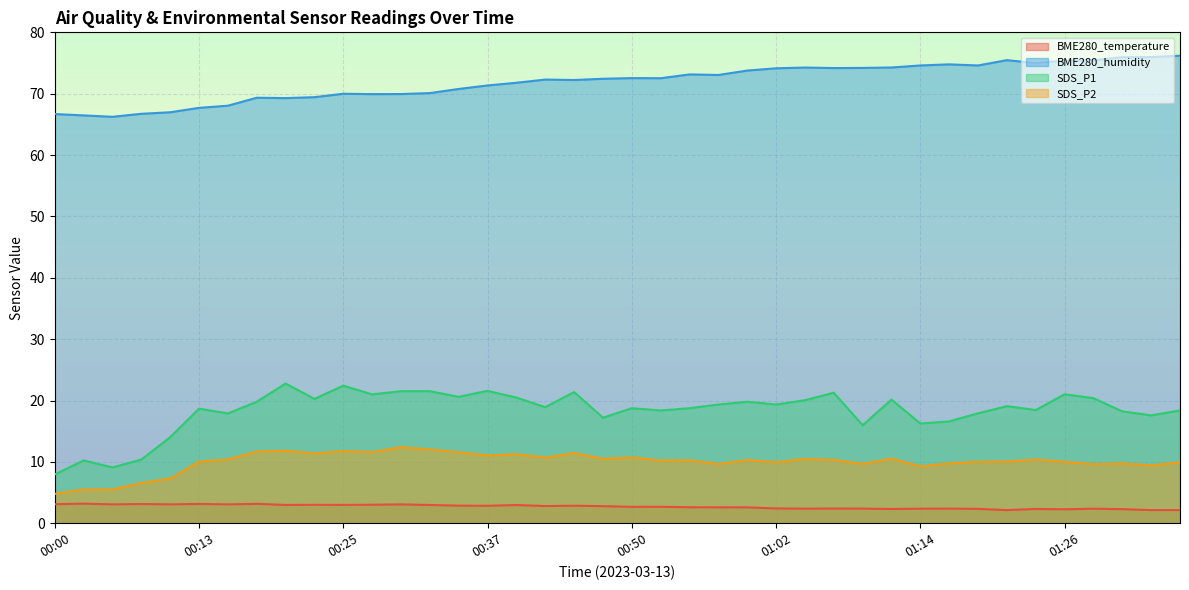

Reading left to right, extract all data points from this chart.

BME280_temperature: 3.1	3.2	3.1	3.1	3.1	3.1	3.1	3.2	3.0	3.0	3.0	3.0	3.1	3.0	2.9	2.8	3.0	2.8	2.9	2.8	2.7	2.7	2.6	2.6	2.6	2.4	2.4	2.4	2.4	2.3	2.4	2.4	2.3	2.1	2.3	2.3	2.4	2.3	2.1	2.1
BME280_humidity: 66.7	66.5	66.2	66.7	67.0	67.7	68.1	69.4	69.3	69.5	70.0	70.0	70.0	70.1	70.8	71.4	71.8	72.3	72.2	72.5	72.6	72.5	73.2	73.1	73.8	74.2	74.3	74.2	74.2	74.3	74.6	74.8	74.6	75.5	75.0	75.4	75.5	76.0	76.0	76.2
SDS_P1: 8.0	10.2	9.1	10.4	14.0	18.7	17.9	19.8	22.8	20.3	22.4	21.0	21.5	21.5	20.6	21.6	20.5	18.9	21.4	17.2	18.8	18.4	18.8	19.4	19.8	19.4	20.1	21.3	16.0	20.1	16.2	16.6	17.9	19.1	18.4	21.0	20.4	18.2	17.6	18.4
SDS_P2: 4.8	5.5	5.5	6.6	7.3	10.1	10.4	11.7	11.8	11.4	11.8	11.6	12.4	12.0	11.6	11.1	11.2	10.7	11.4	10.5	10.7	10.2	10.3	9.7	10.3	9.9	10.5	10.3	9.7	10.5	9.3	9.8	10.0	10.1	10.4	10.0	9.6	9.8	9.4	9.9